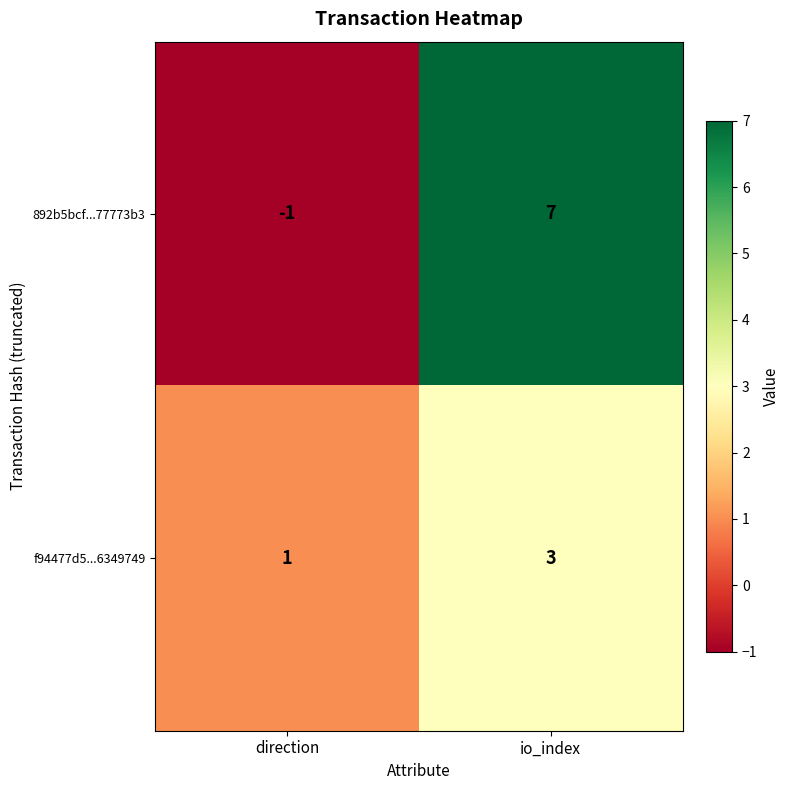

What is the total value across all series at io_index?

10